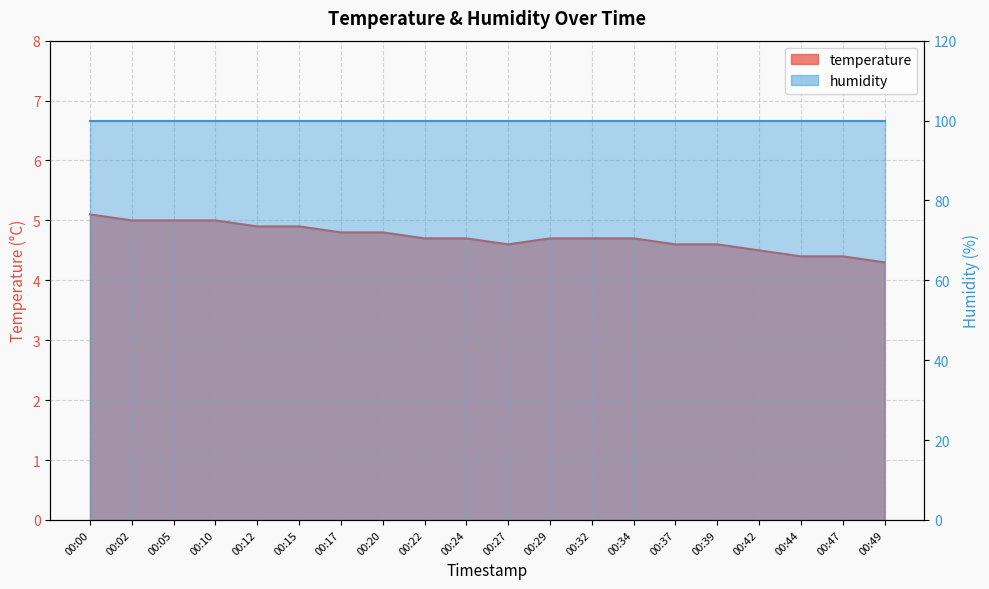

What value does the data have at 00:47?

4.4